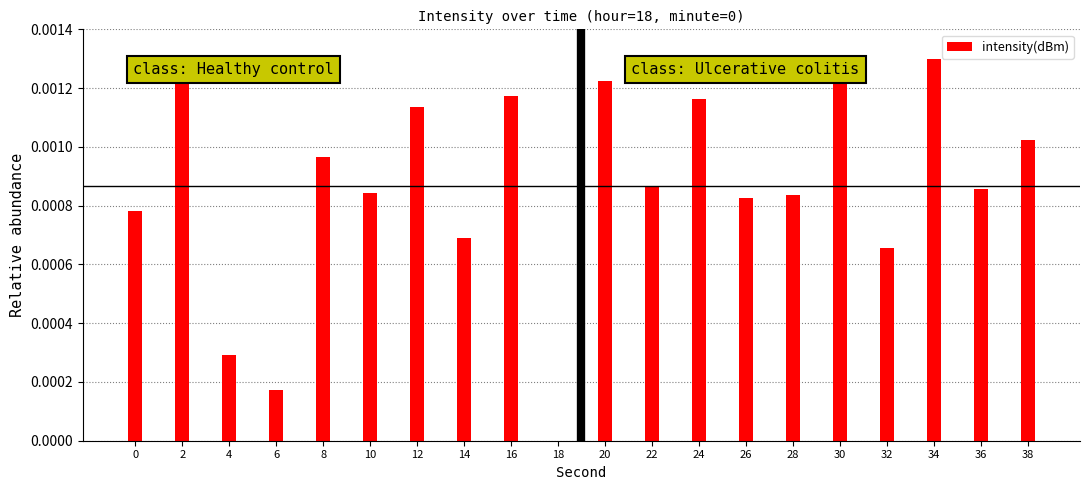

How many distinct data groups are displayed?

1